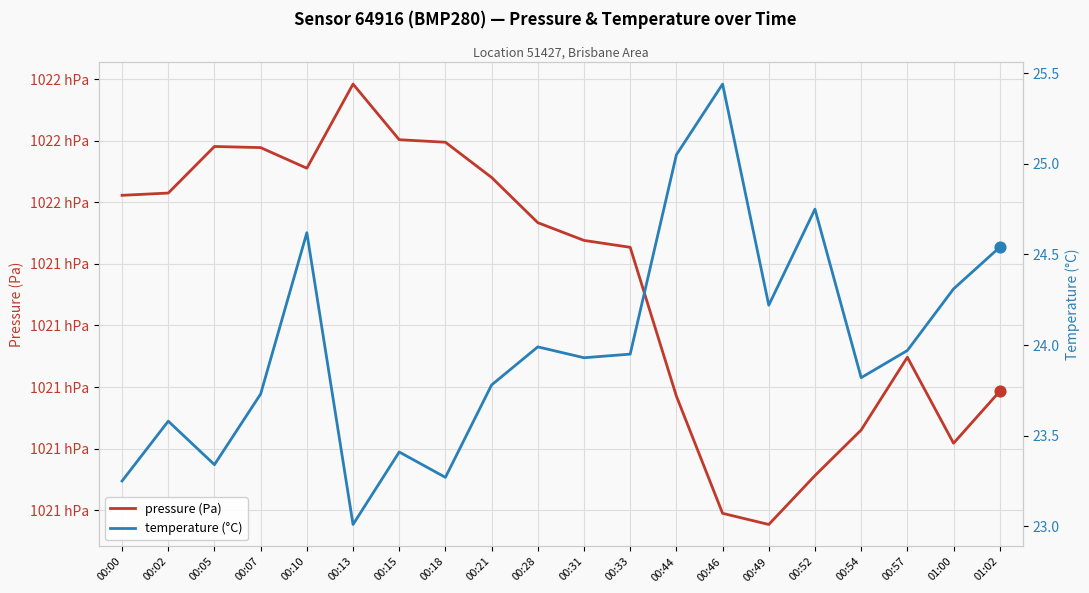

Which series has the largest Y range (max minus min)?

pressure (Pa)